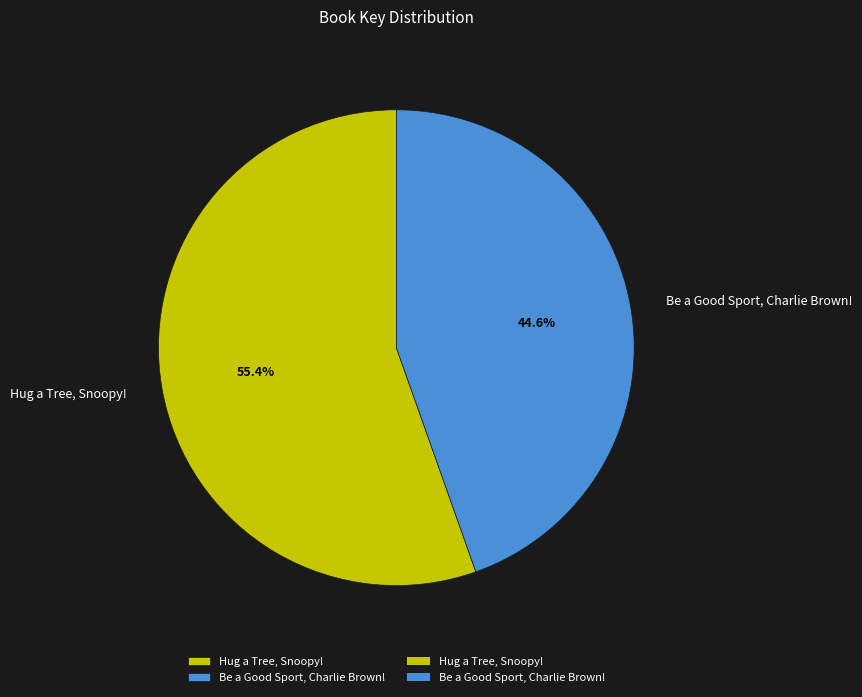

To the nearest percent, what is the difference between the Be a Good Sport, Charlie Brown! and Hug a Tree, Snoopy! slice percentages?

11%